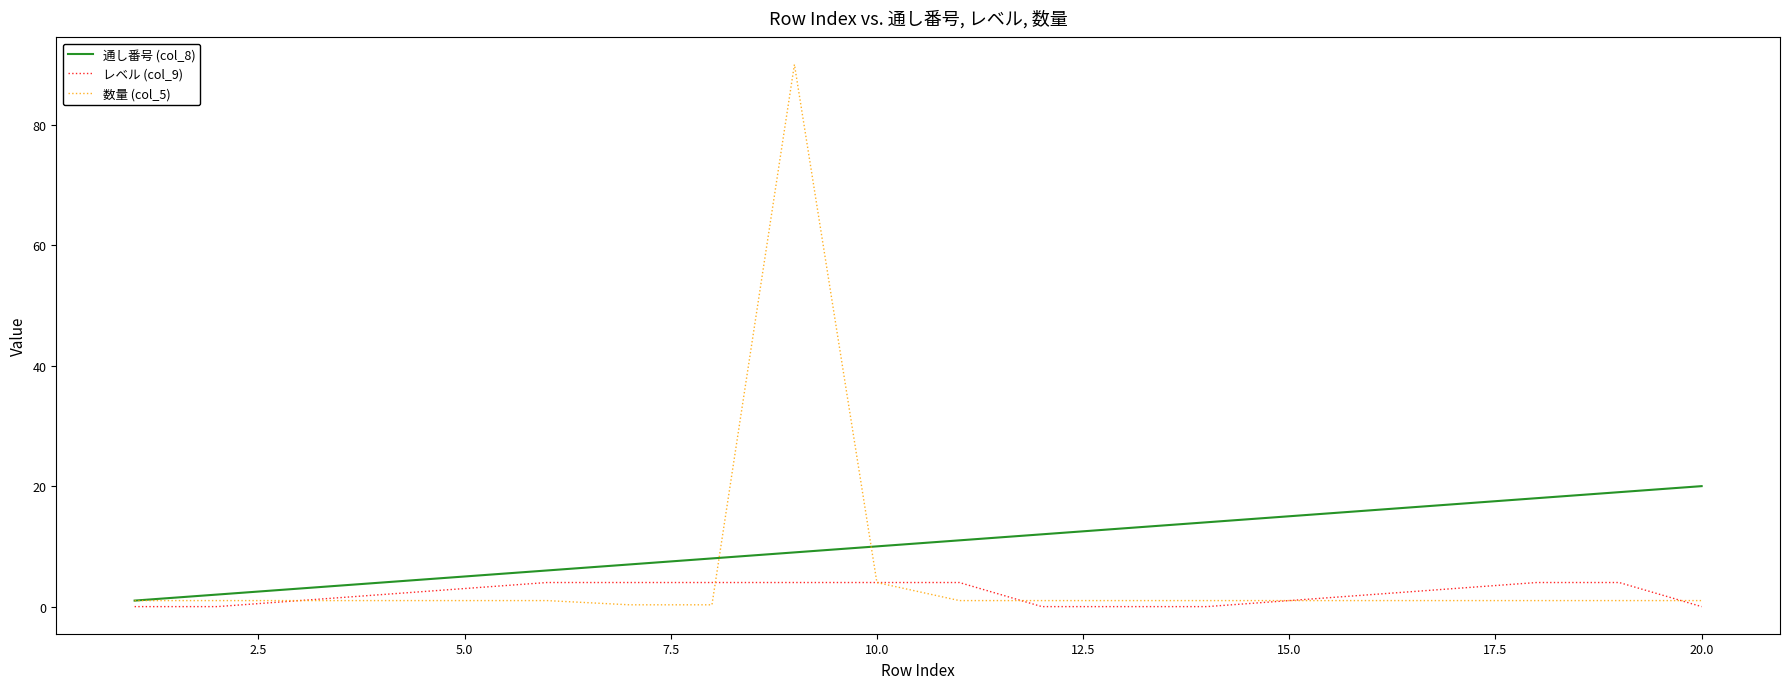

Which series has the largest total across all categories?

通し番号 (col_8)